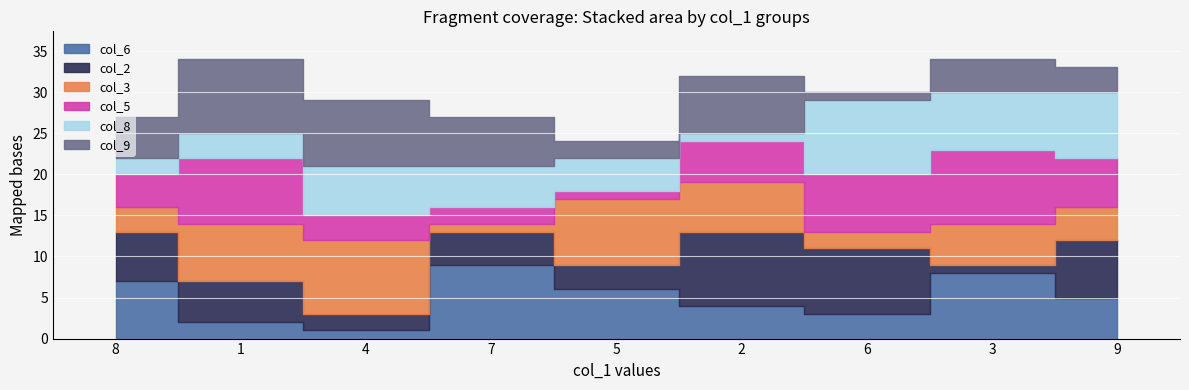

At which label does col_9 reach its minimum?

6